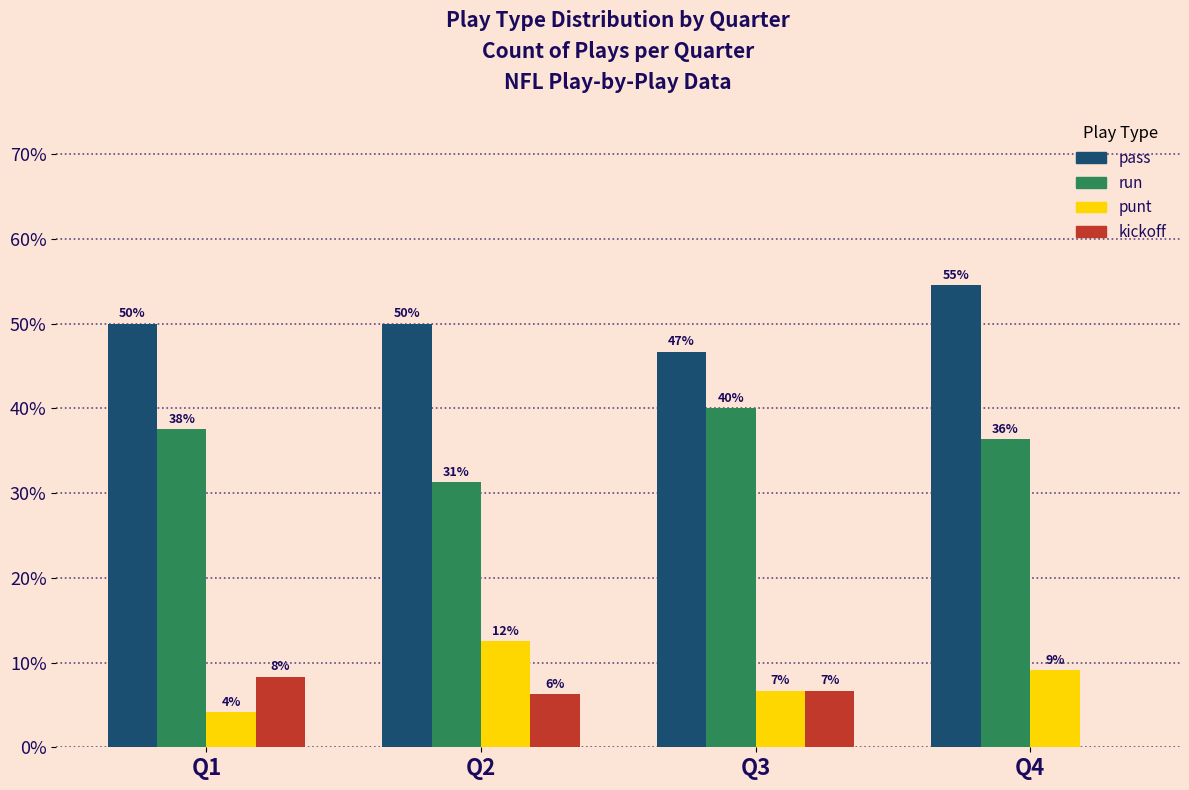

What are all the series names shown in the legend?

pass, run, punt, kickoff